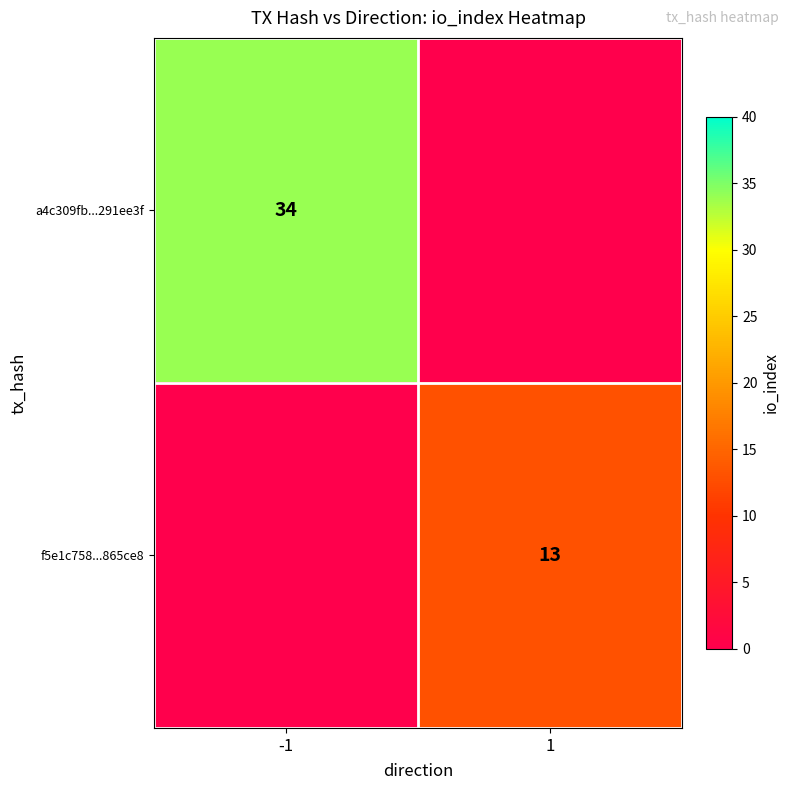

The value of a4c309fb...291ee3f at -1 is 34. True or false?

True